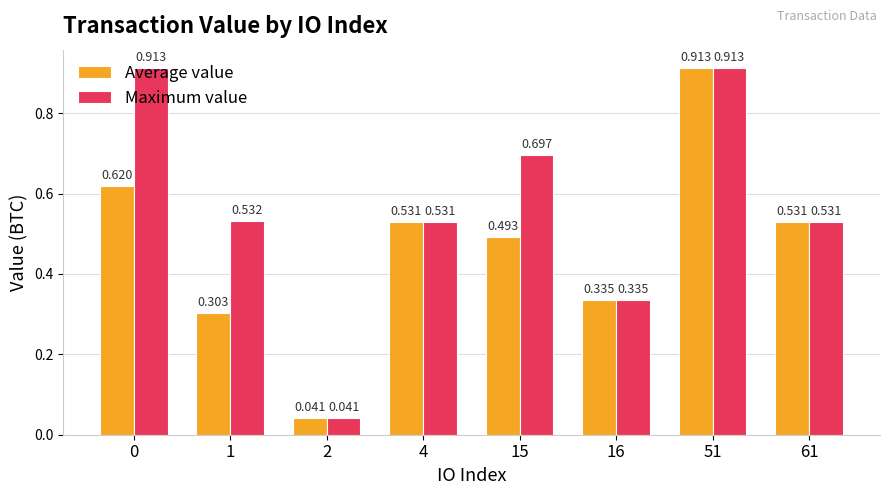

How many data points does each series have?

8